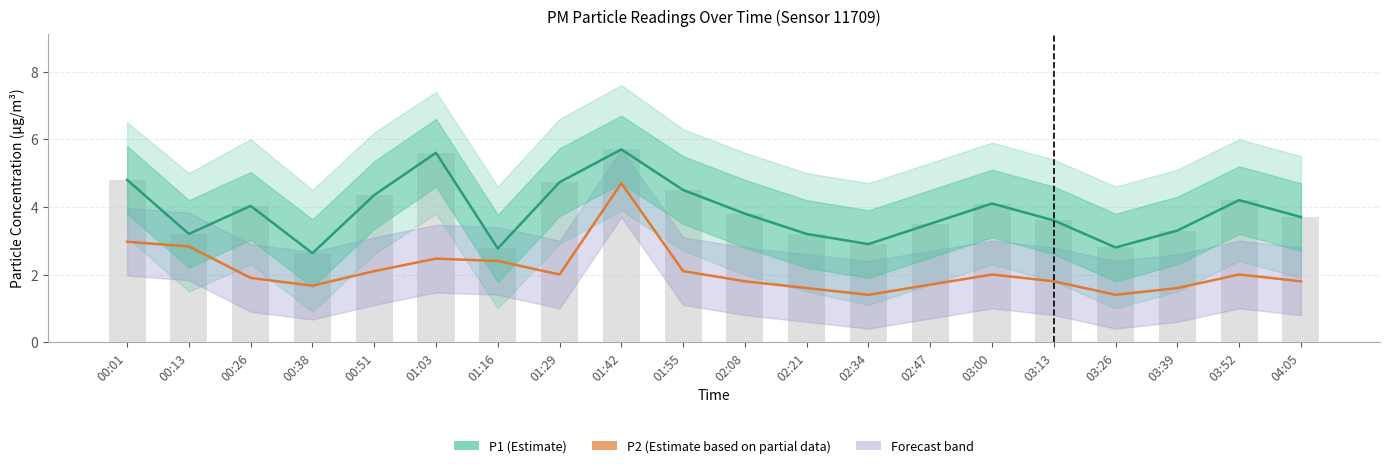

Where does the P1 (Estimate) series first go above 3?

00:01